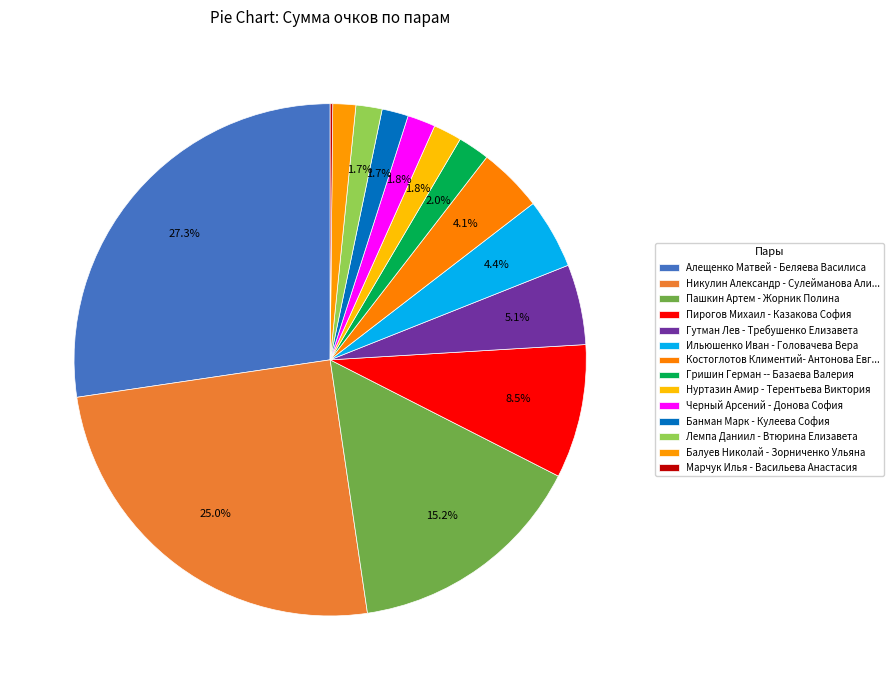

To the nearest percent, what percentage of the pie is Нуртазин Амир - Терентьева Виктория?

2%